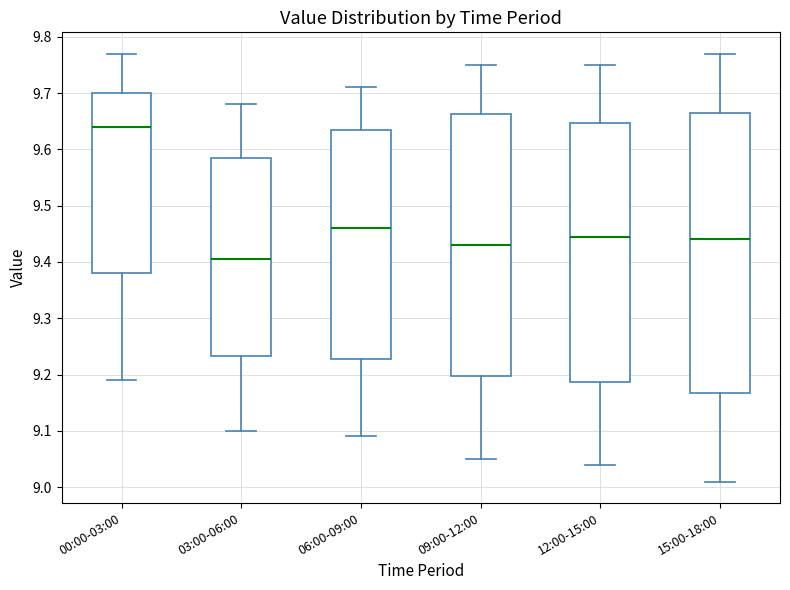

Reading left to right, transcribe this box plot: for each box, give where its median line is, the range the box spans, and where its two whiskers end, as read against the y-axis. The values are not printed on the chart, so give them approximately, as read against the axis.

00:00-03:00: median 9.64, box 9.38 to 9.70, whiskers 9.19 to 9.77
03:00-06:00: median 9.41, box 9.23 to 9.59, whiskers 9.10 to 9.68
06:00-09:00: median 9.46, box 9.23 to 9.64, whiskers 9.09 to 9.71
09:00-12:00: median 9.43, box 9.20 to 9.66, whiskers 9.05 to 9.75
12:00-15:00: median 9.45, box 9.19 to 9.65, whiskers 9.04 to 9.75
15:00-18:00: median 9.44, box 9.17 to 9.67, whiskers 9.01 to 9.77